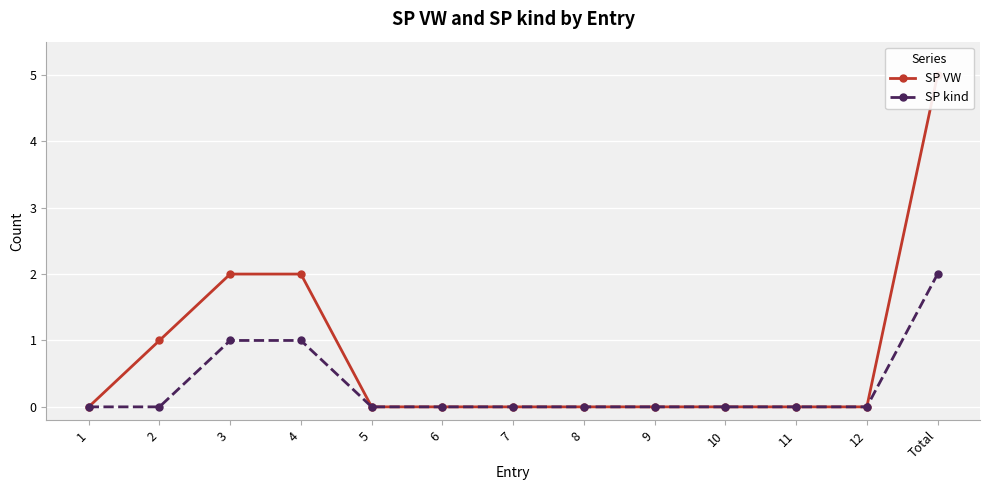

Count the number of data series in this chart.

2